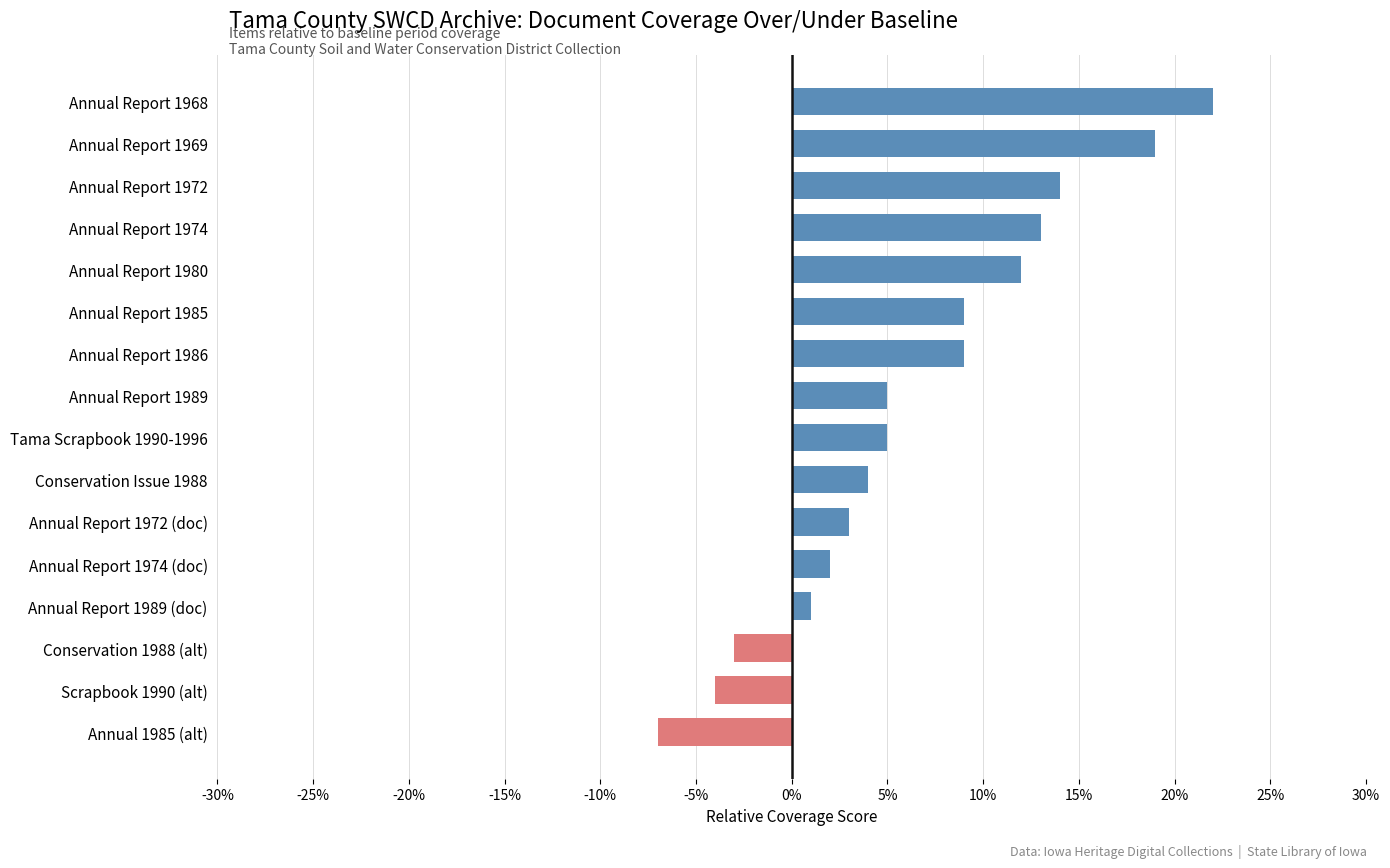

How many values are above zero?

13